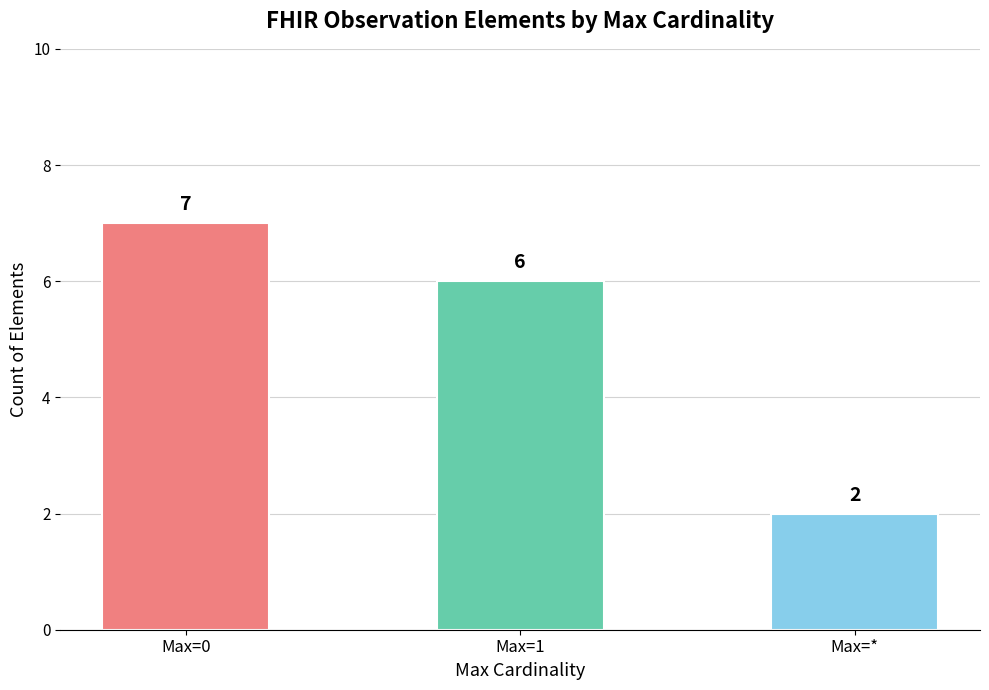

What is the label of the 3rd bar from the right?

Max=0